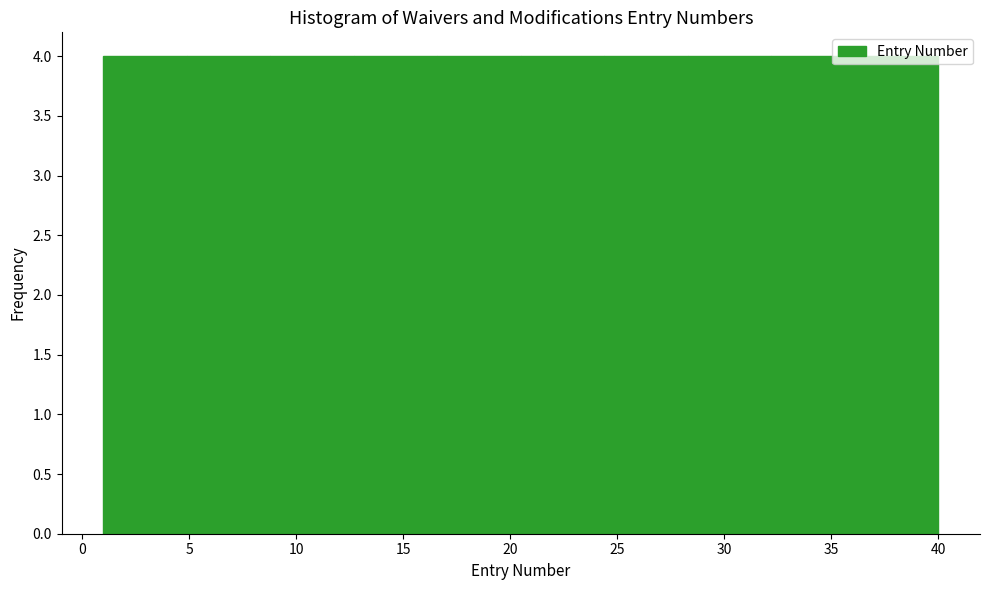

How tall is the bar that spans 20.5 to 24.4 on the x-axis? Neither the bar edges nor the heights are printed on the chart, so give them approximately, as read against the axes.

4